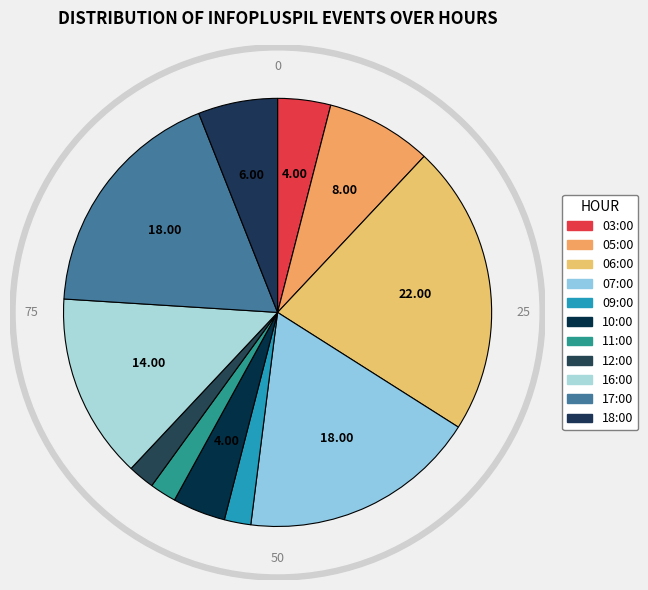

To the nearest percent, what is the difference between the 18:00 and 11:00 slice percentages?

4%